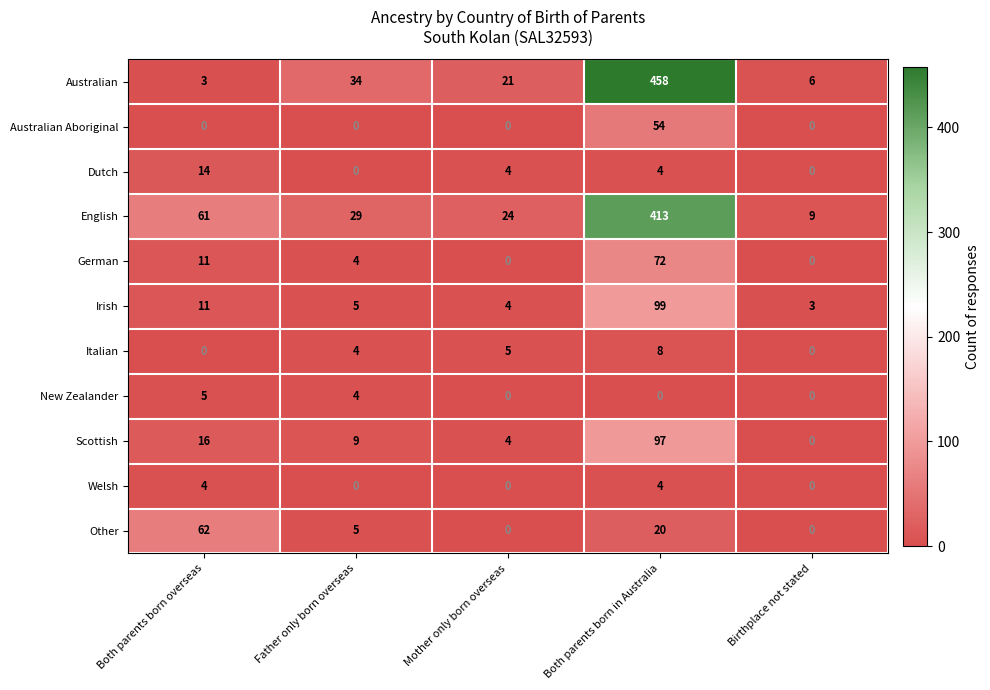

Is it true that Dutch equals 7 at Mother only born overseas?

False